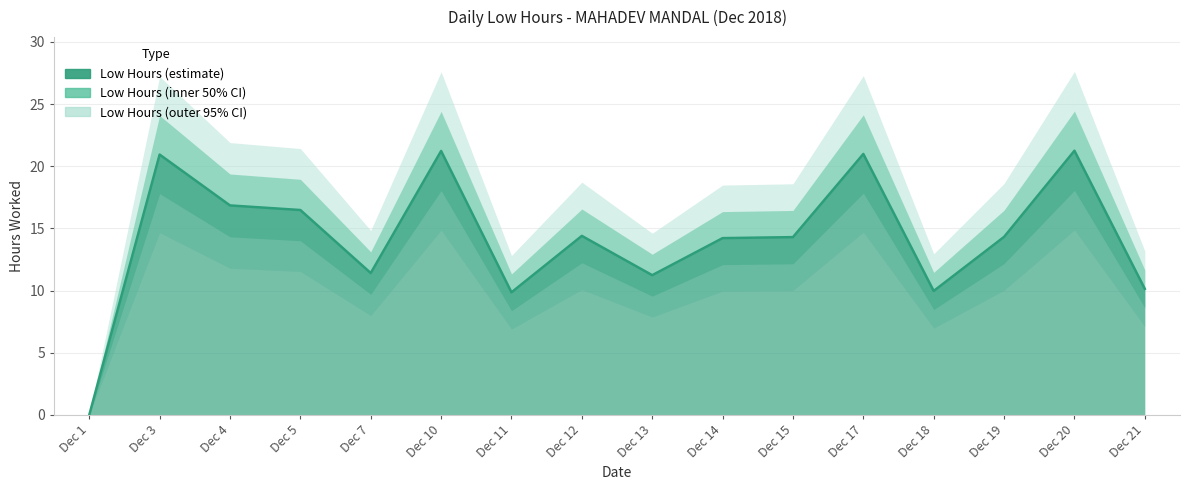

What is the sum of the values at Dec 14 and Dec 4?

31.1